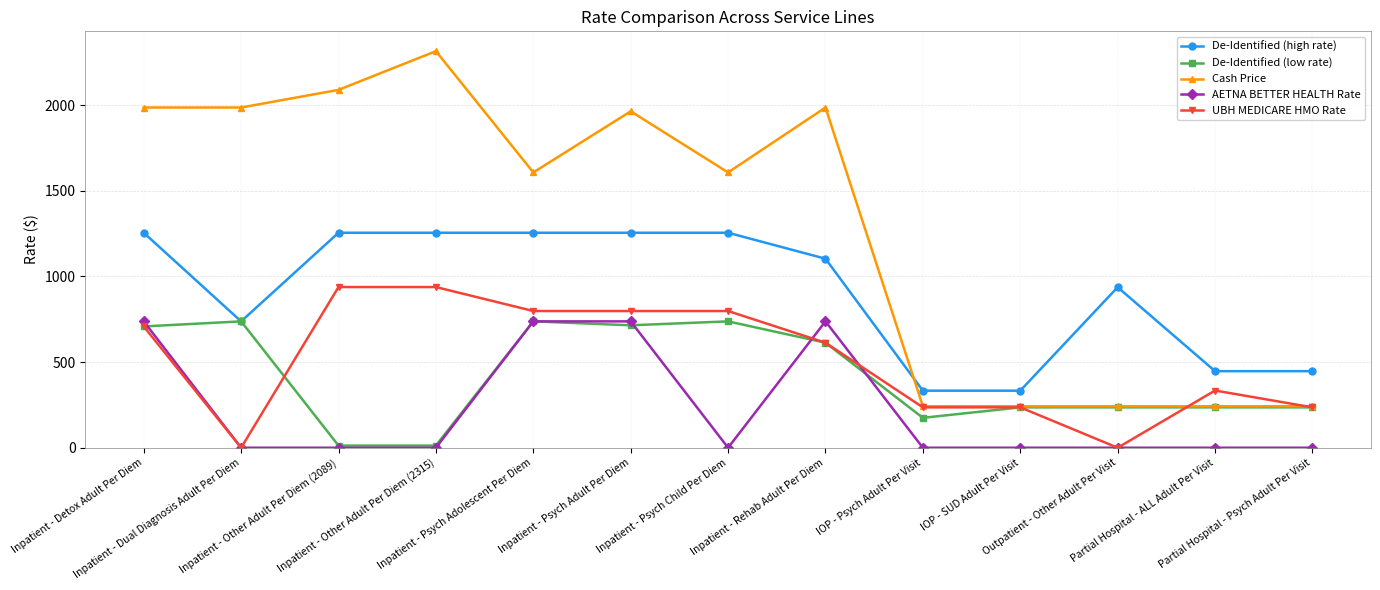

True or false: AETNA BETTER HEALTH Rate and De-Identified (high rate) cross at least once.

False